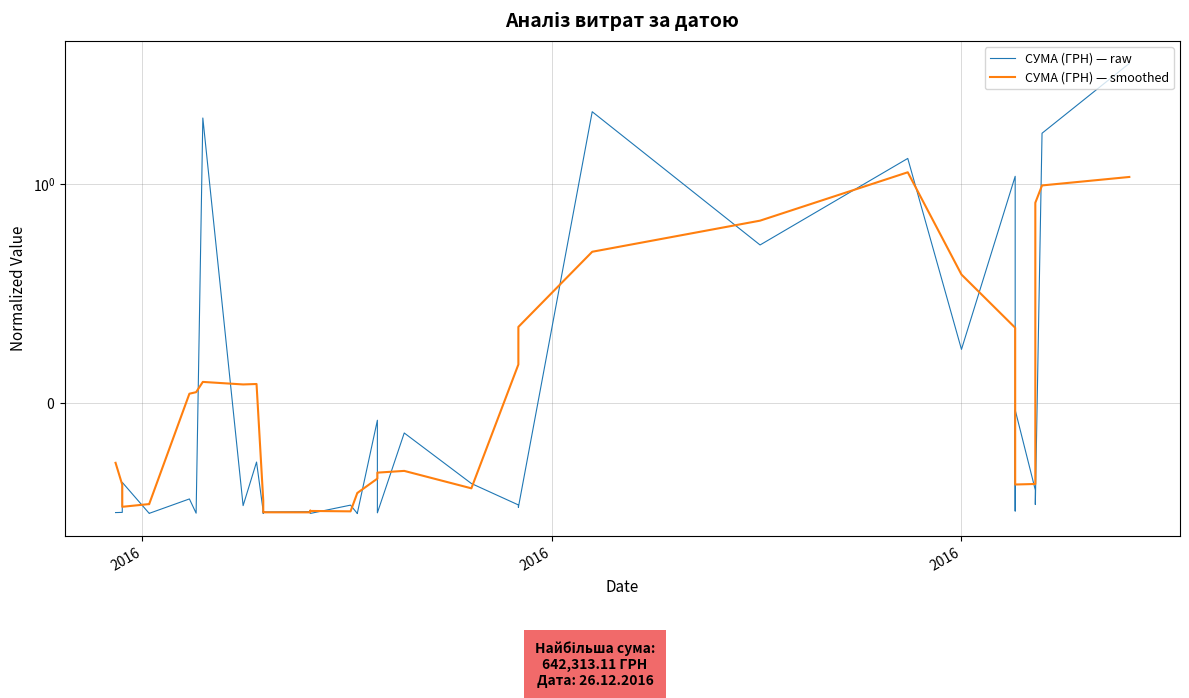

How many data points in СУМА (ГРН) — smoothed are less than 0?

23